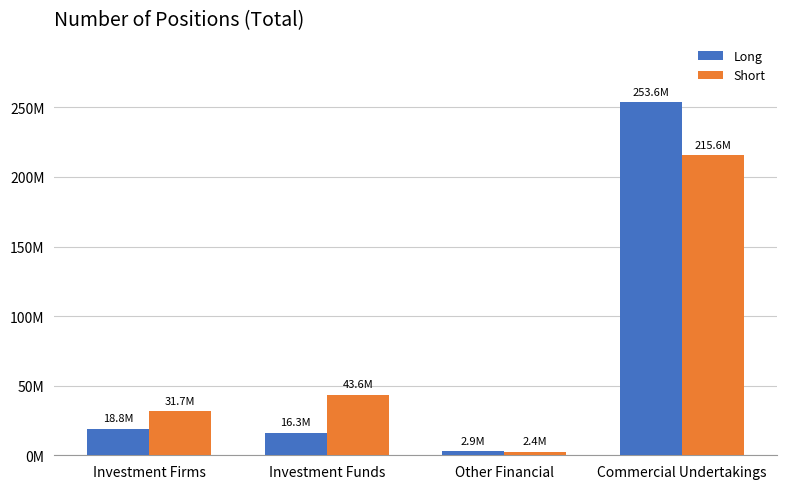

What are all the series names shown in the legend?

Long, Short